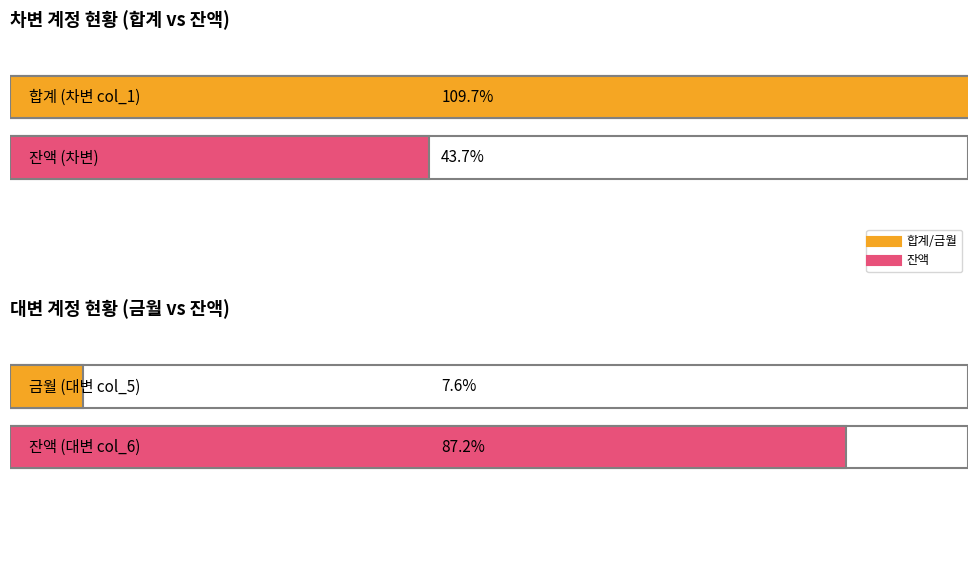

Which series has the largest range (max minus min)?

col_1